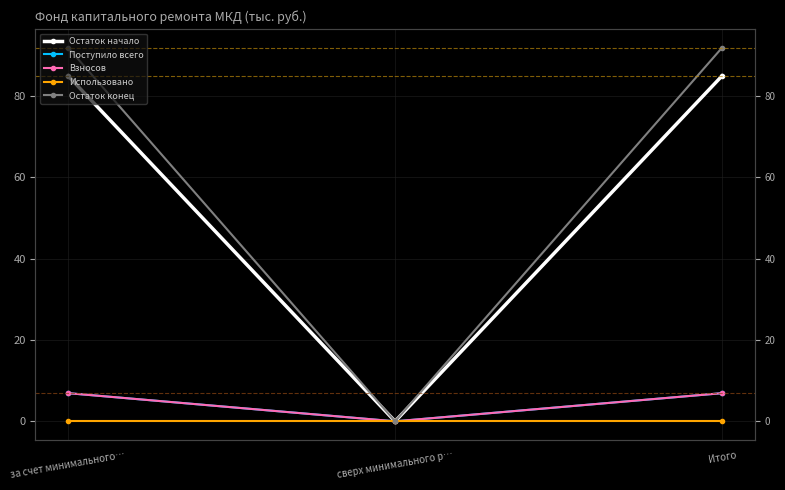

Reading left to right, what are all the values shown in this chart?

Остаток начало: 84.9	0.0	84.9
Поступило всего: 6.9	0.0	6.9
Взносов: 6.9	0.0	6.9
Использовано: 0.0	0.0	0.0
Остаток конец: 91.8	0.0	91.8